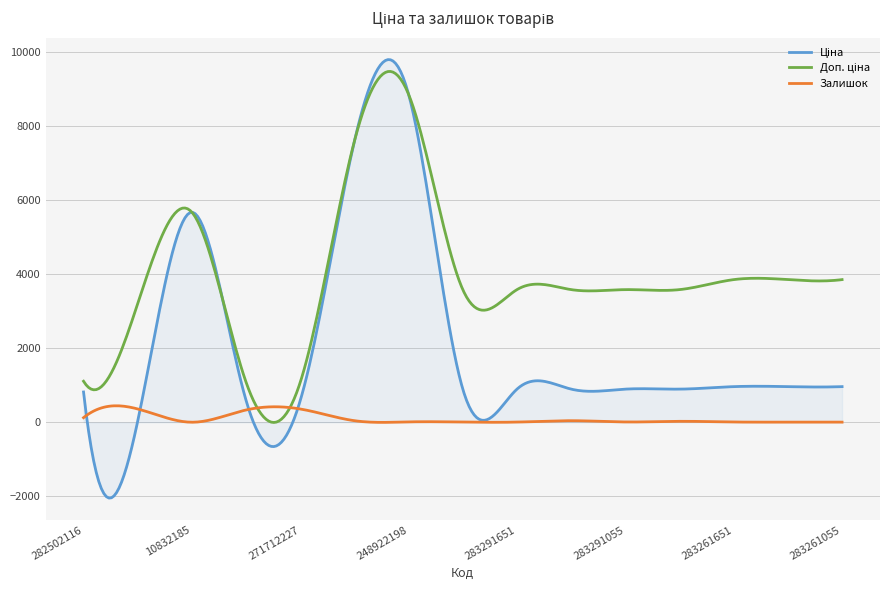

What is the smallest value displayed?

-2046.7